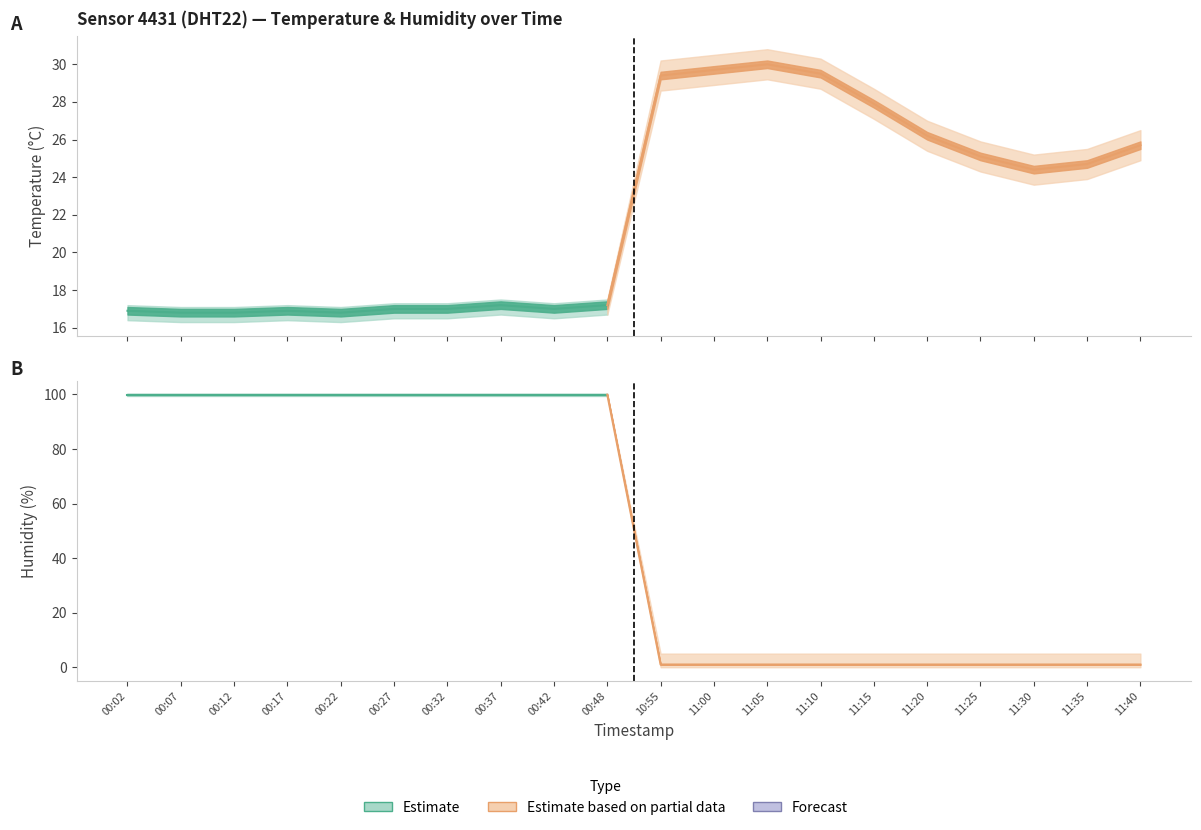

The value of humidity at 11:40 is 1.7. True or false?

False